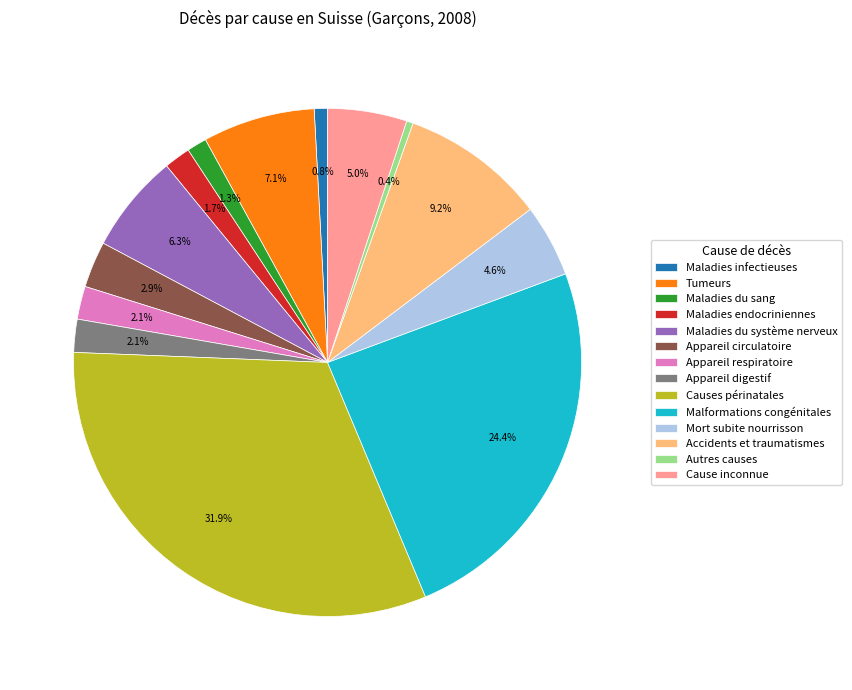

What is the largest slice in the pie chart?

Causes périnatales